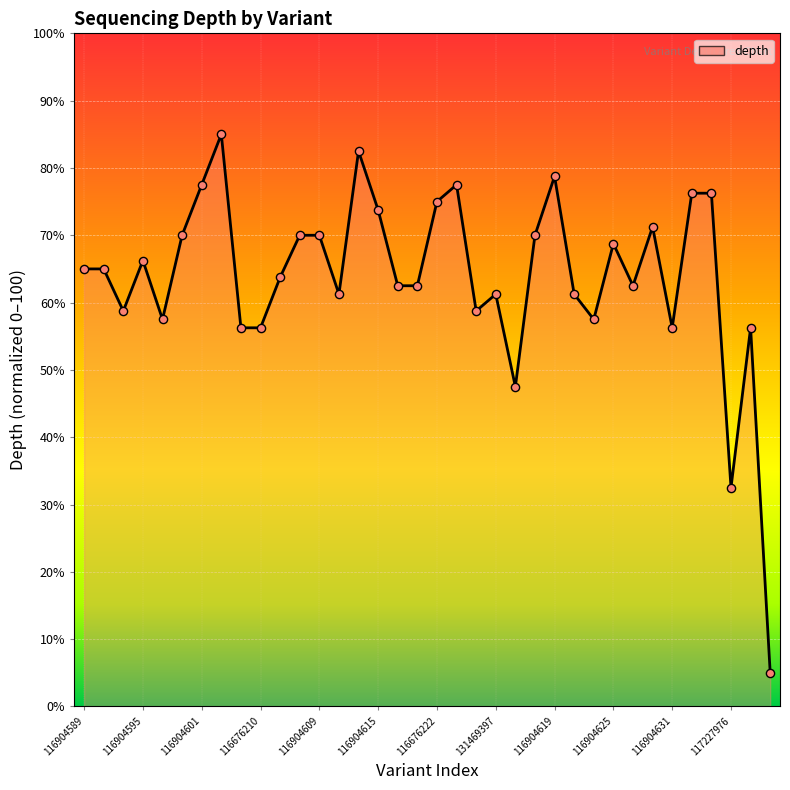

Between 116904595 and 116904625, which is larger?

116904625